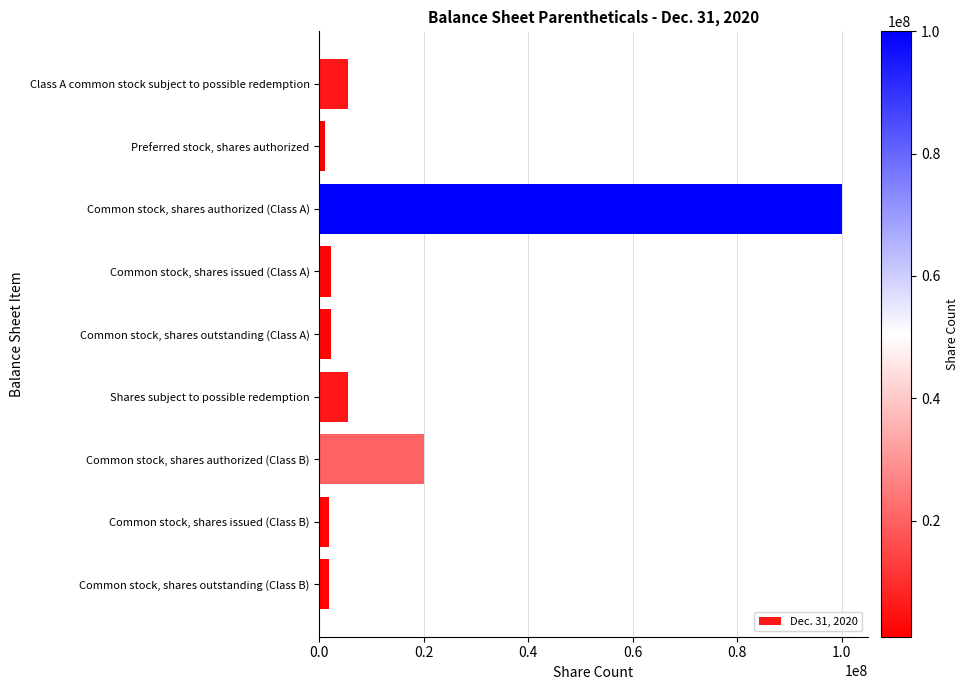

How many values are below 2195955?

3